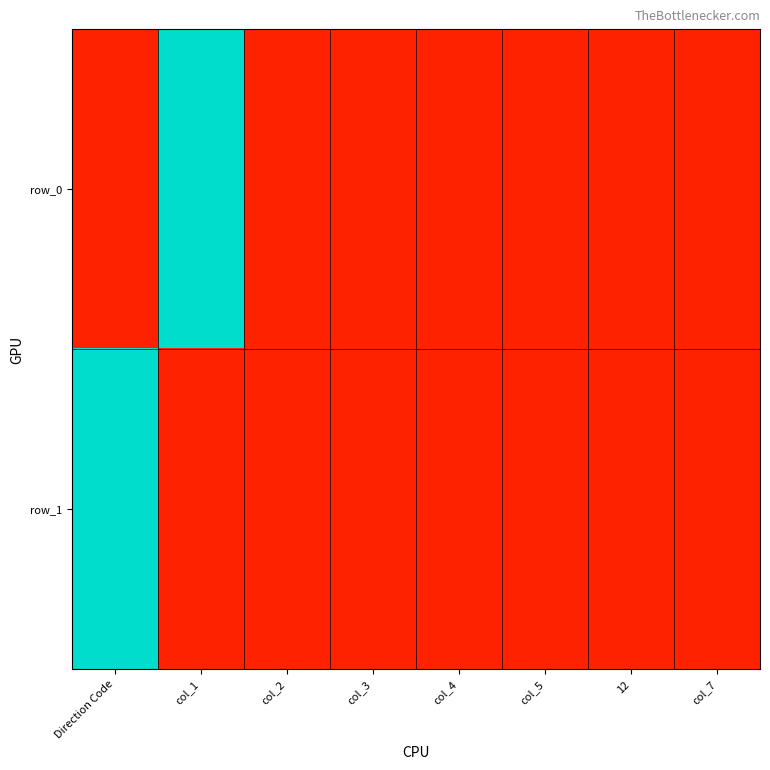

At how many categories does at least one series exceed 0?

2